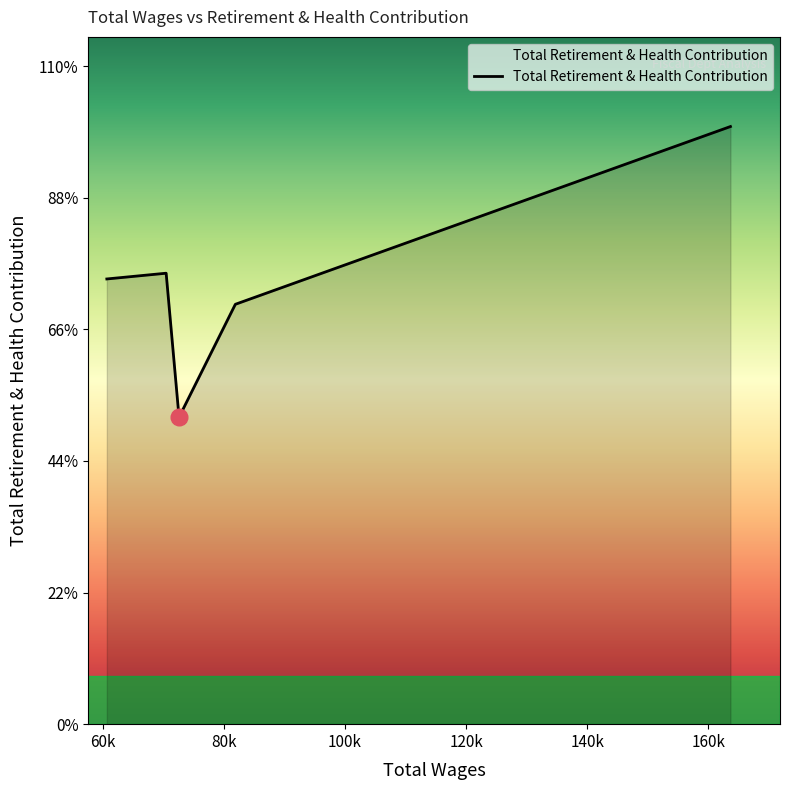

Is this an area chart (filled region under the line)?

Yes